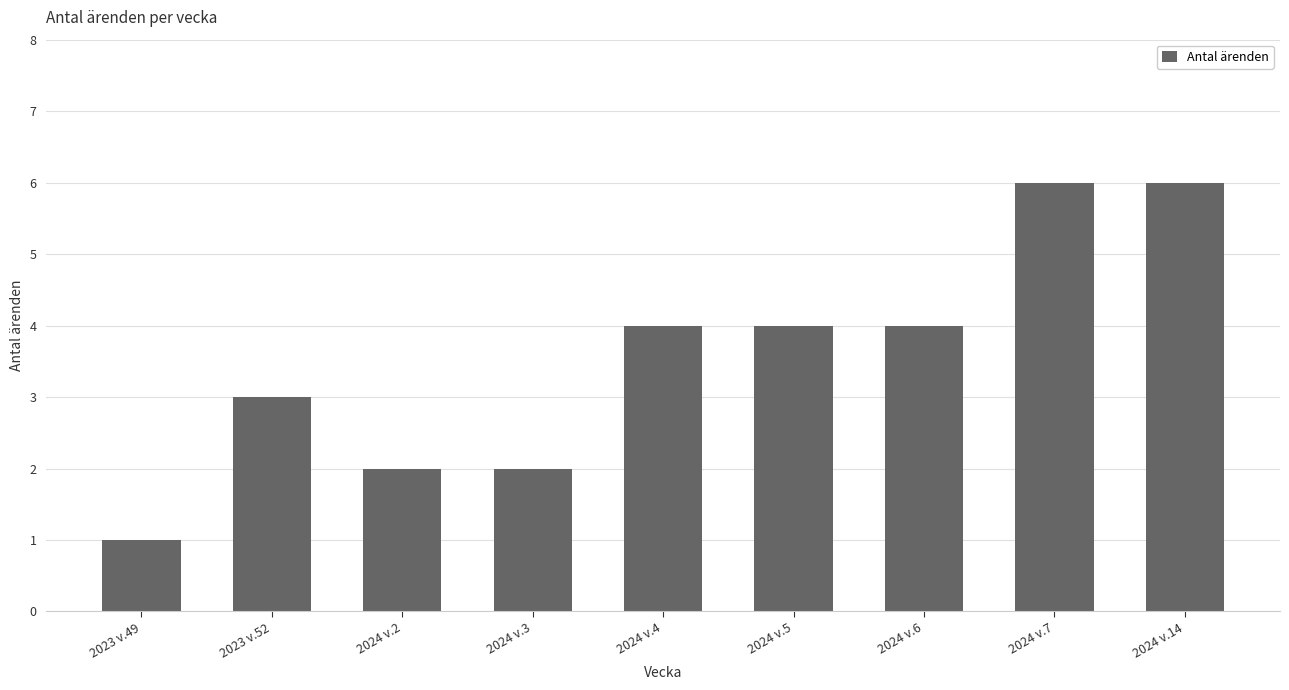

What is the maximum value shown in the chart?

6